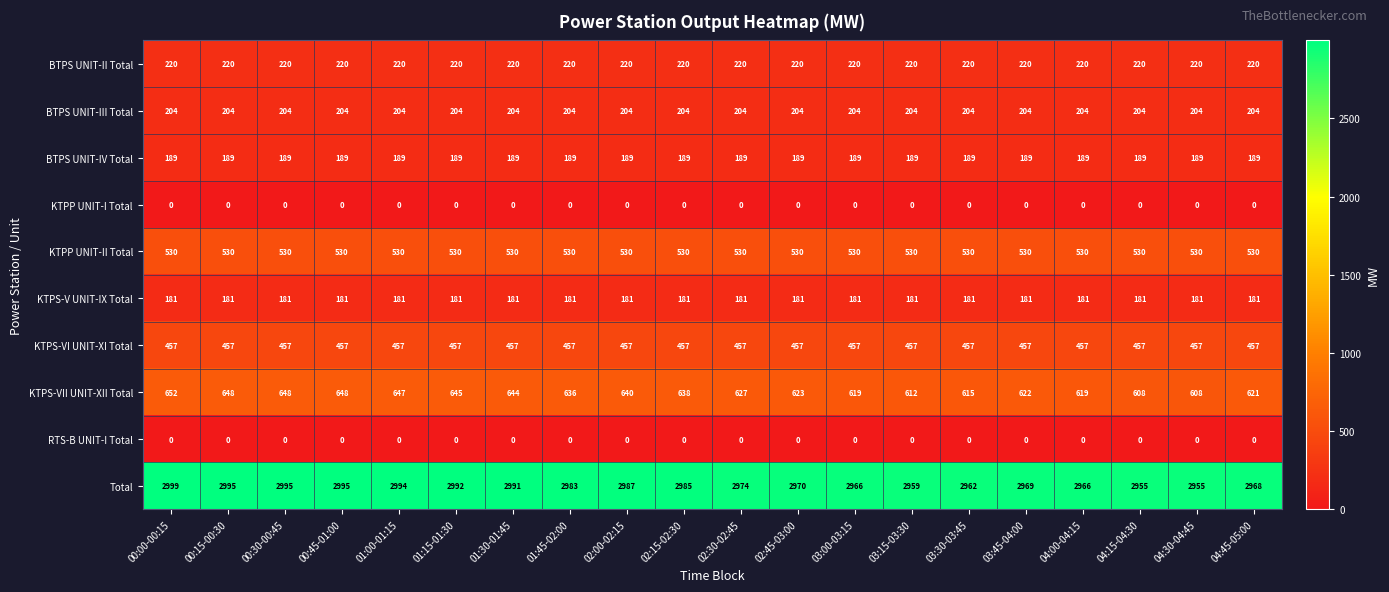

The Total series shows 2995 at 00:30-00:45. True or false?

True